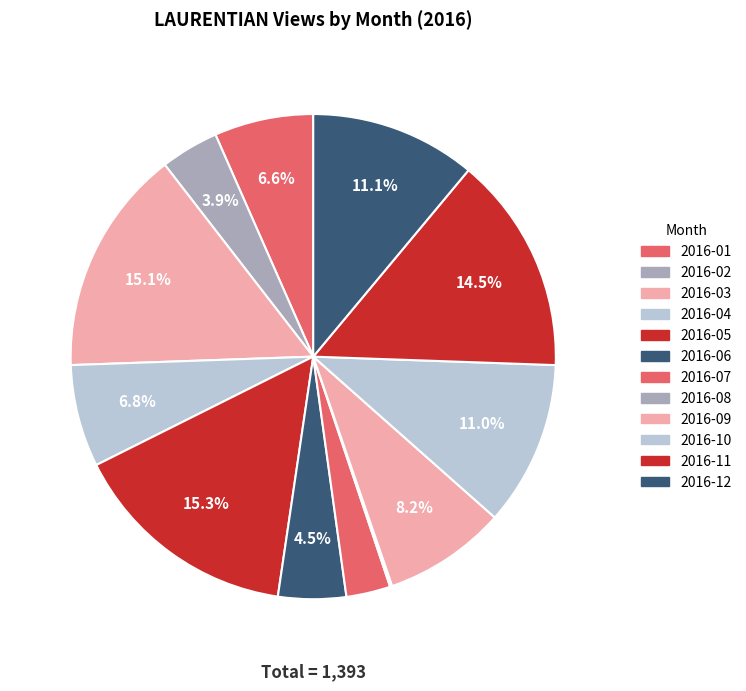

What percentage is the 2016-03 slice, to the nearest percent?

15%